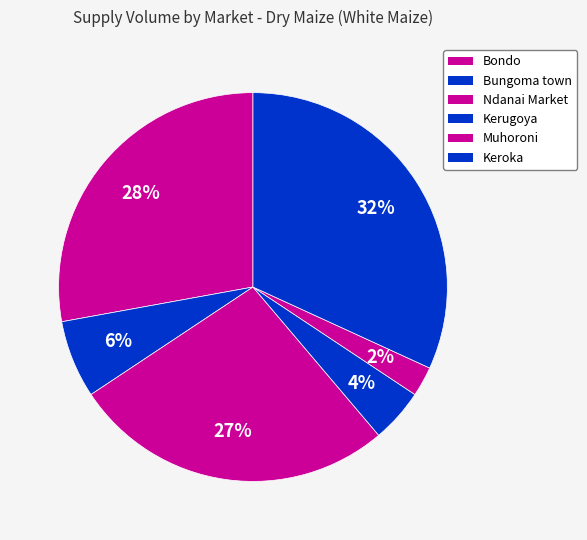

How many slices are in this pie chart?

6